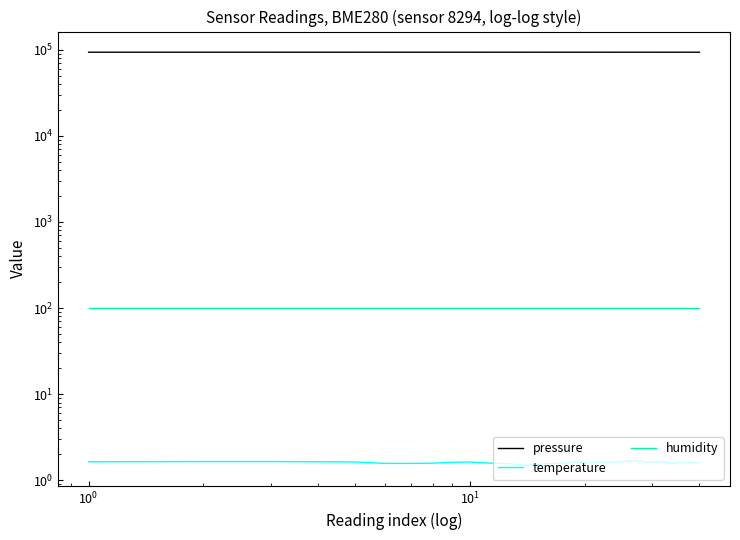

What is the highest value of the pressure series?

93430.7